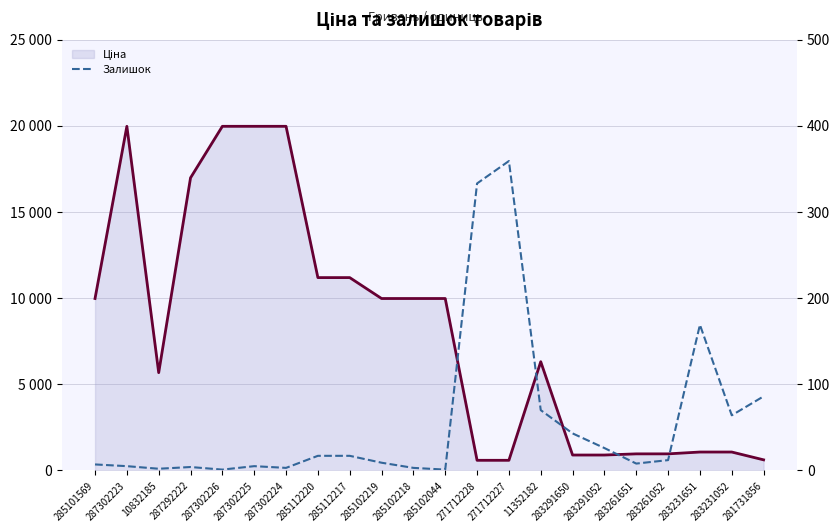

What is the label of the 7th point from the right?

283291650